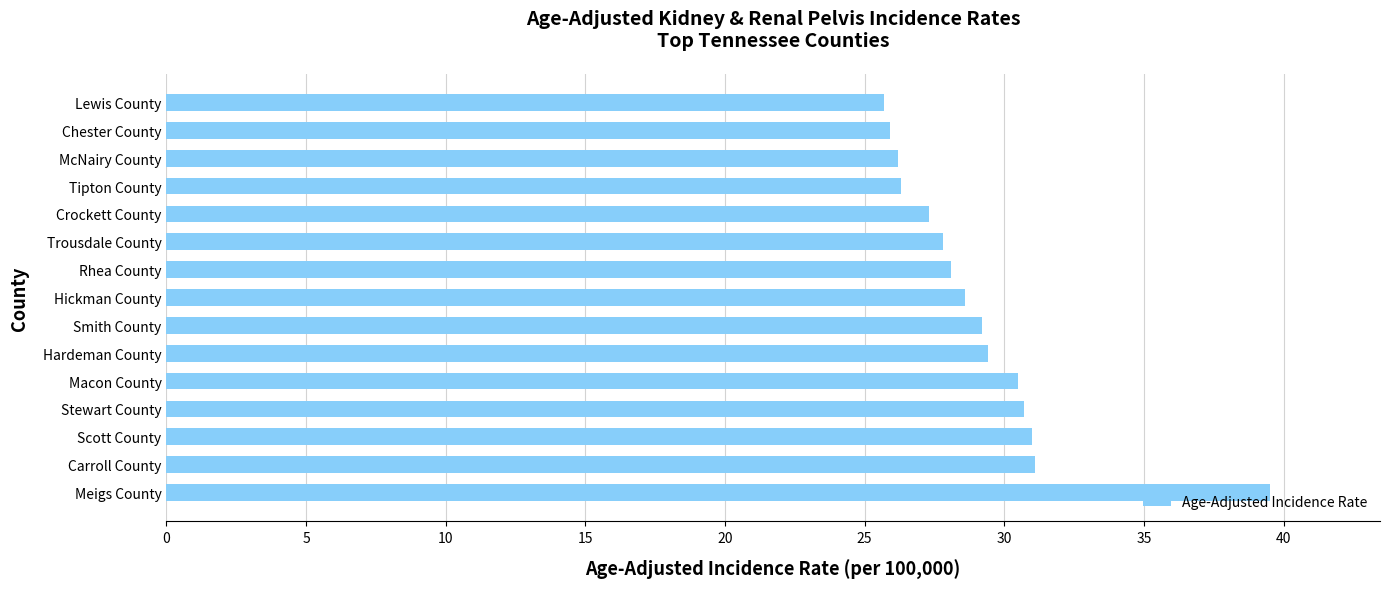

What is the change in value from Scott County to Hardeman County?

-1.6